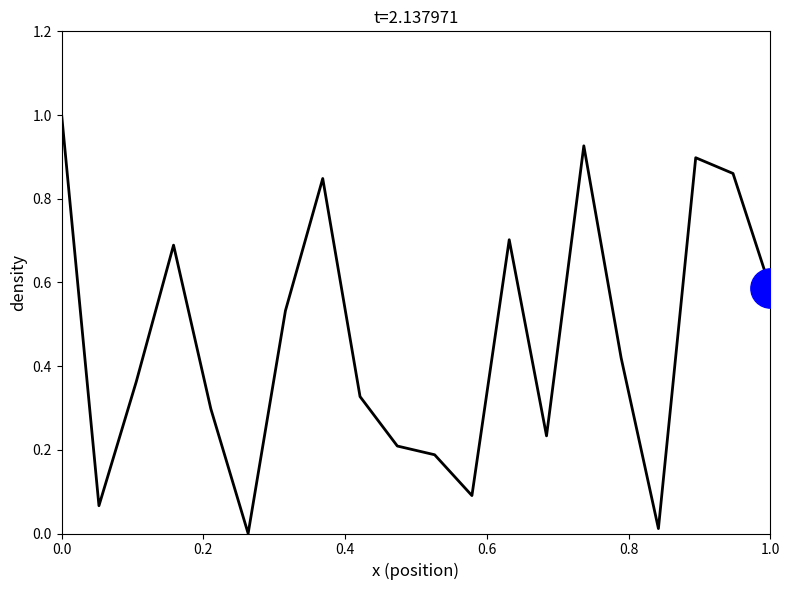

What is the greatest value displayed?

1.0